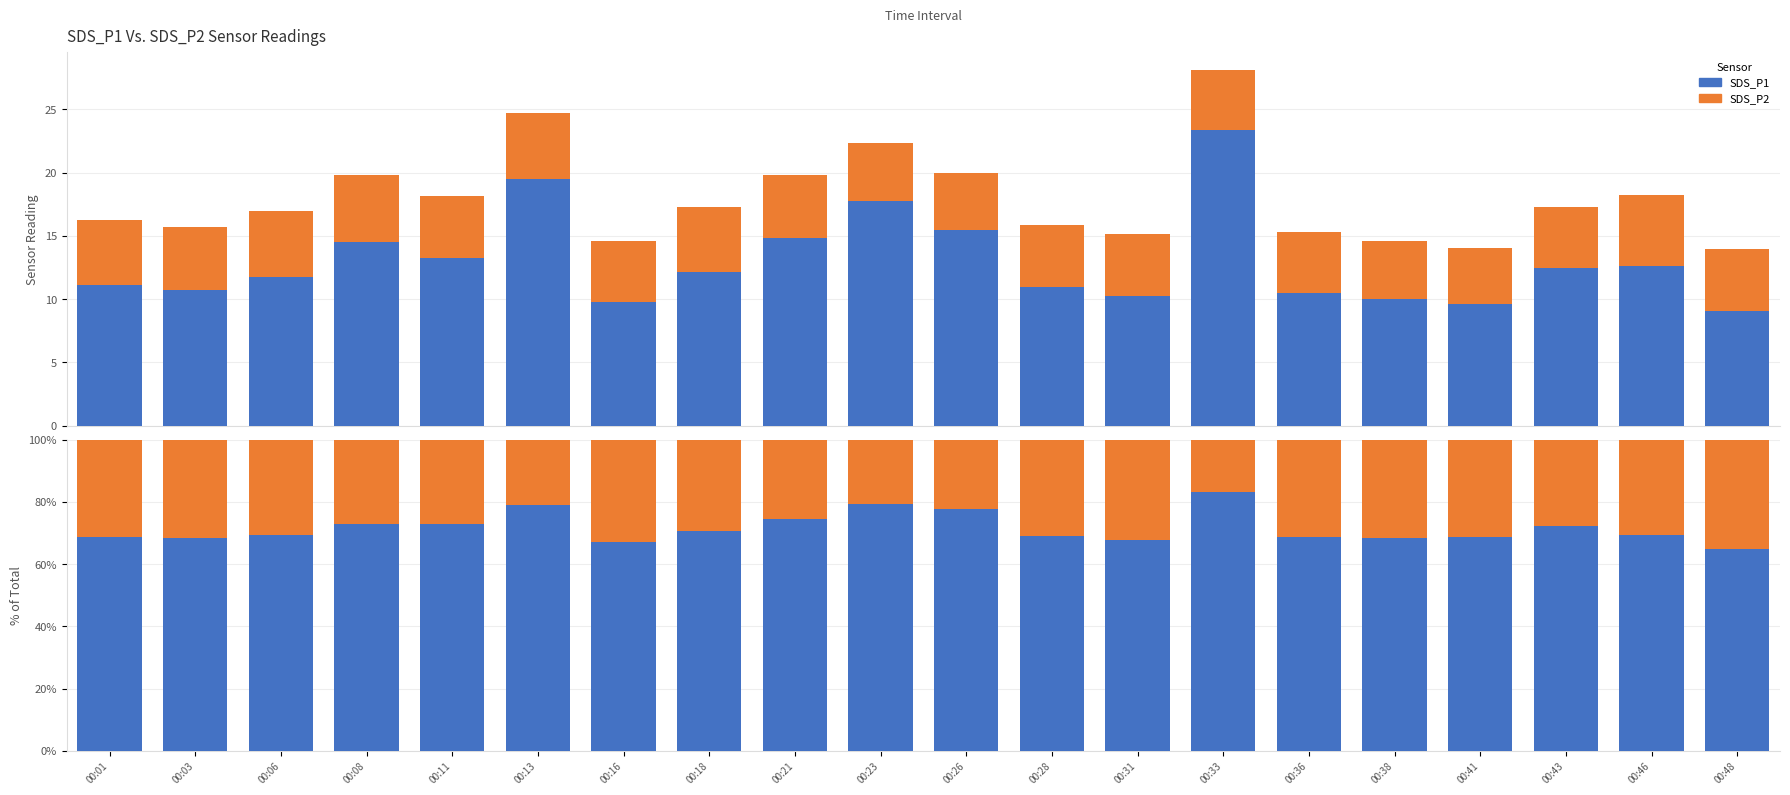

The value of SDS_P1 at 00:03 is 68.3. True or false?

True